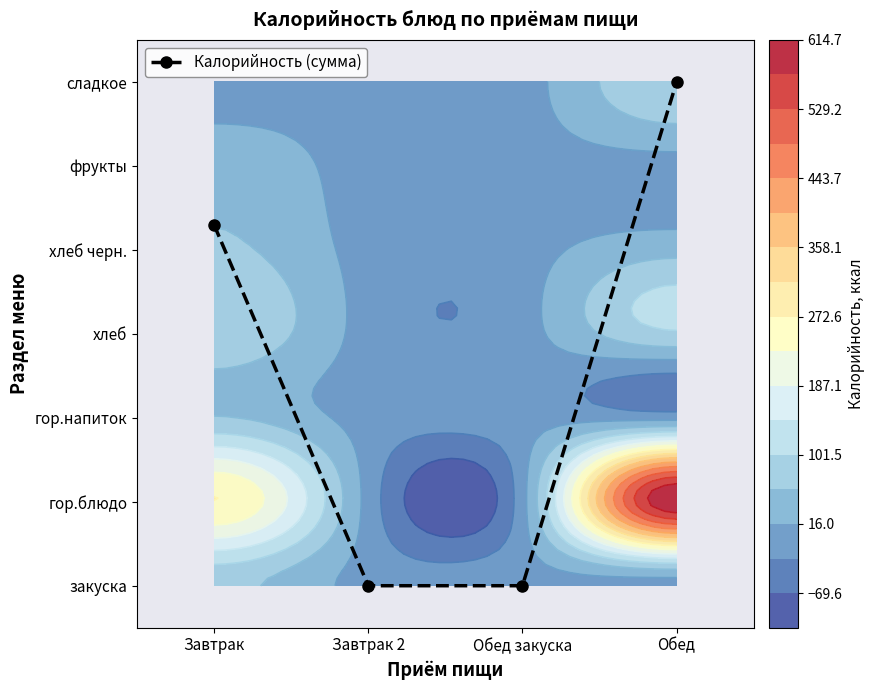

Reading left to right, list all the values displayed in this chart.

4.3	0.0	0.0	6.0